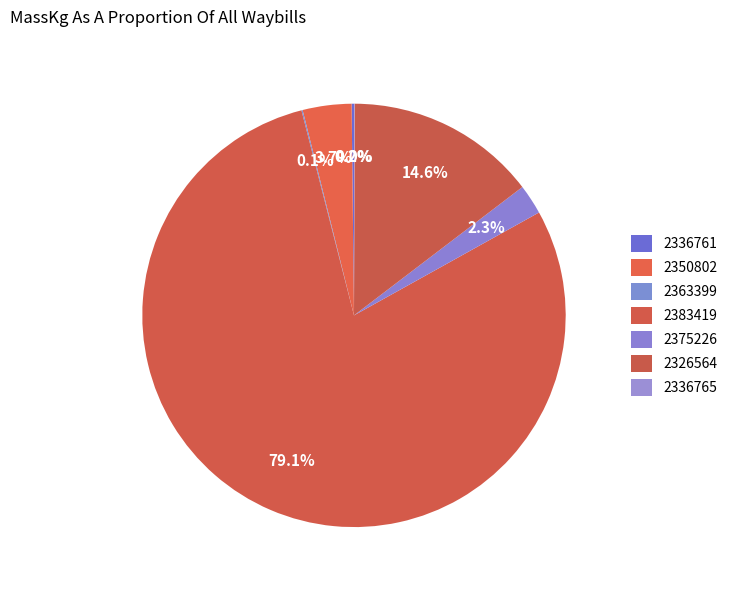

What is the change in value from 2350802 to 2363399?

-81